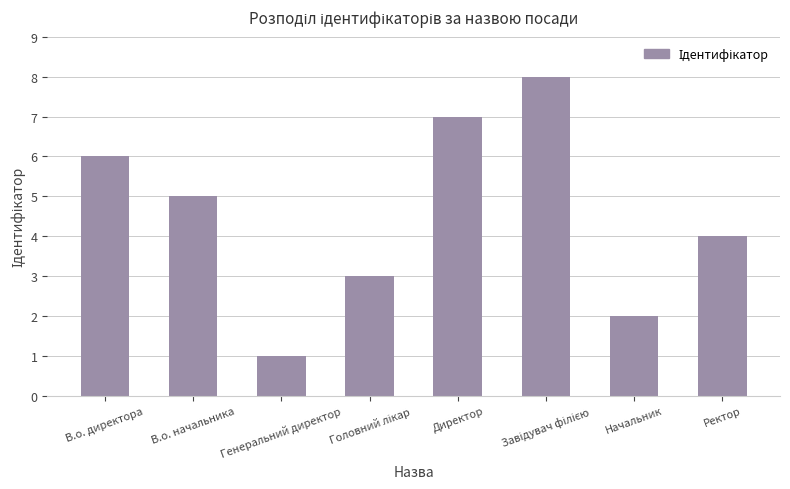

Where does the data first go above 5?

В.о. директора